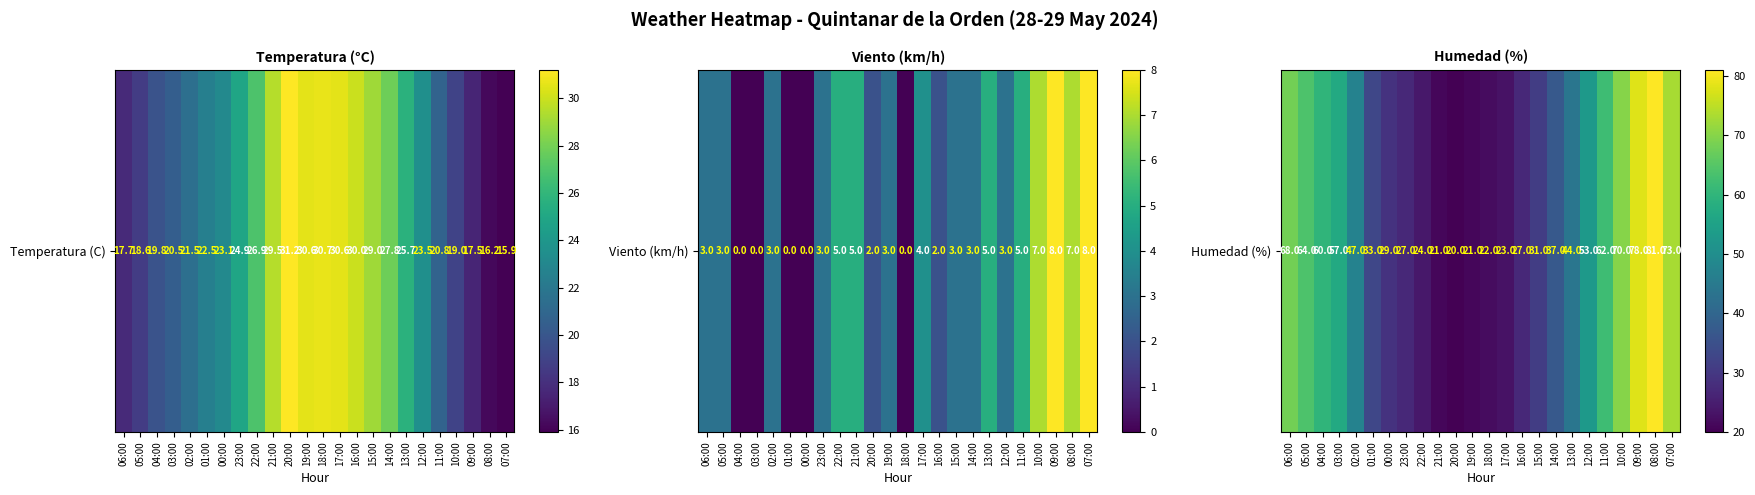

What is the difference between the second highest and second lowest values?

57